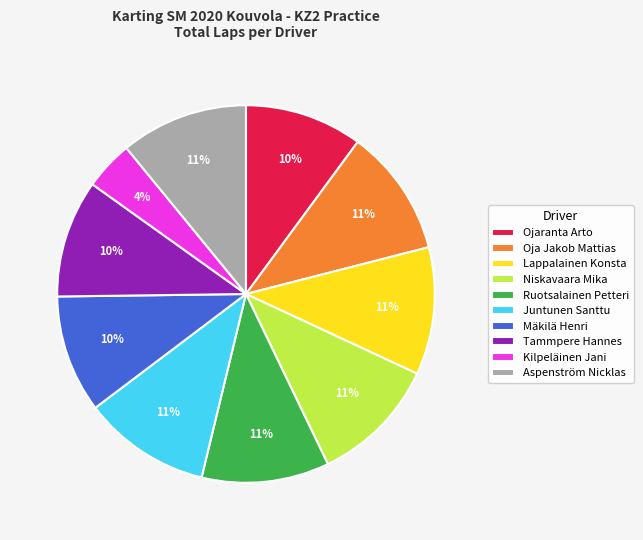

Is Mäkilä Henri the majority of the pie?

No